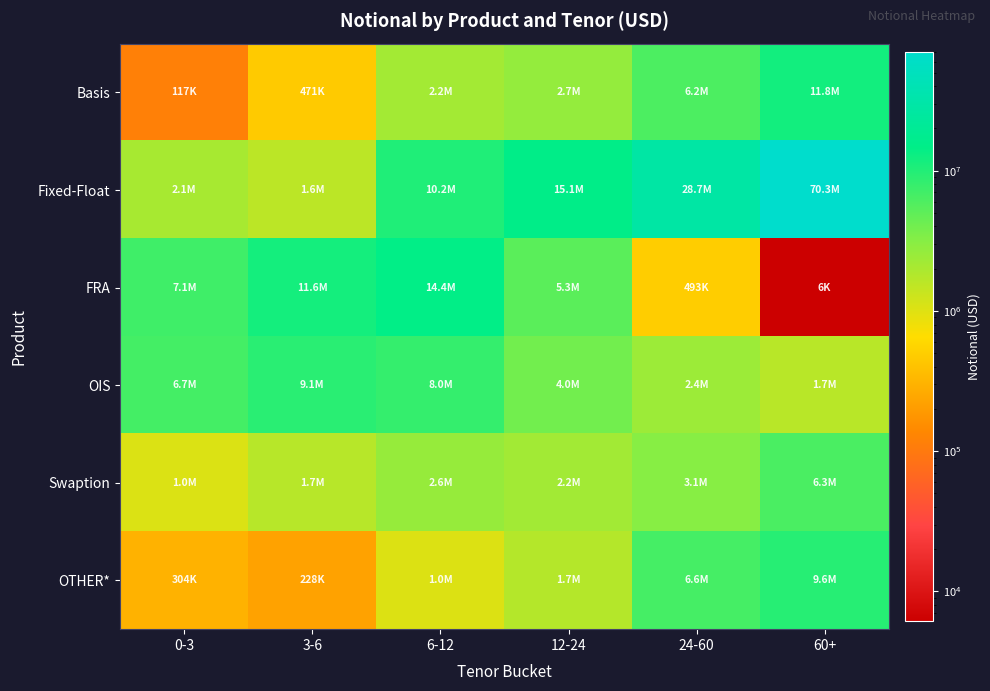

What is the minimum value shown in the chart?

6162